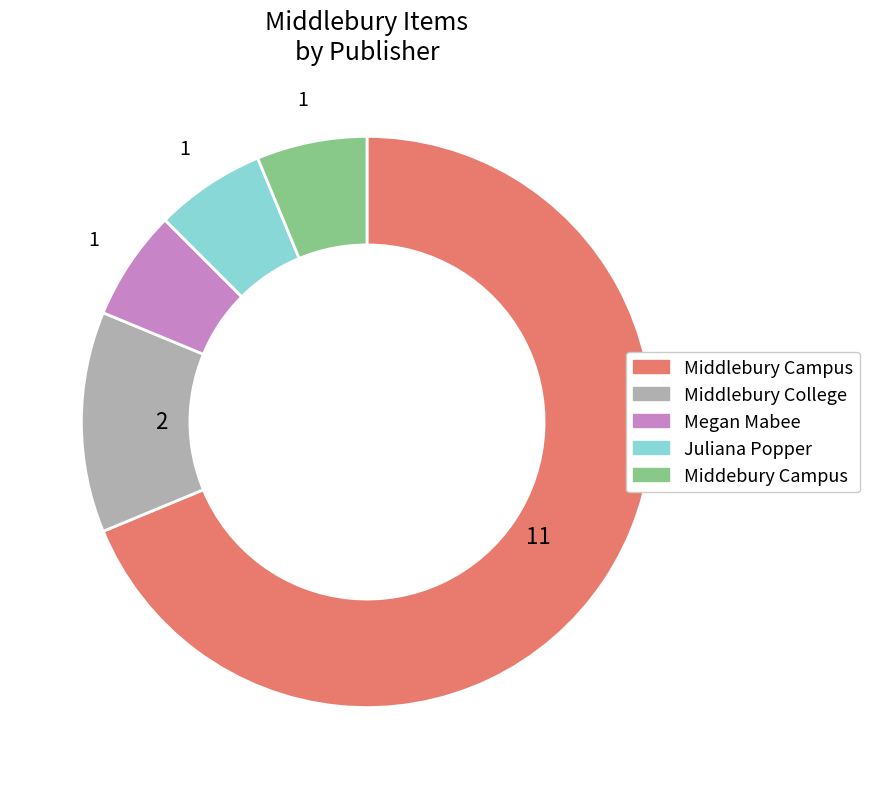

What is the largest slice in the pie chart?

Middlebury Campus